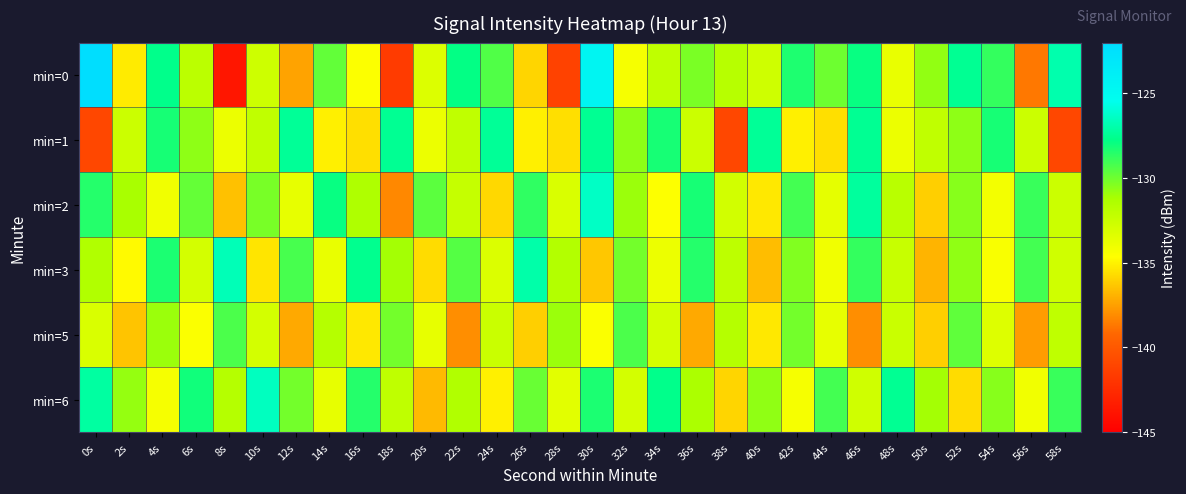

Reading left to right, what are all the values shown in this chart?

min=0: 0s=-122.2	2s=-135.2	4s=-127.7	6s=-131.9	8s=-143.7	10s=-132.6	12s=-137.4	14s=-129.7	16s=-134.5	18s=-141.7	20s=-133.3	22s=-127.8	24s=-129.4	26s=-135.9	28s=-141.3	30s=-124.5	32s=-134.3	34s=-132.1	36s=-130.2	38s=-131.7	40s=-132.7	42s=-128.3	44s=-130.0	46s=-127.9	48s=-133.8	50s=-130.8	52s=-127.5	54s=-128.8	56s=-138.7	58s=-126.9
min=1: 0s=-140.9	2s=-132.6	4s=-128.2	6s=-130.7	8s=-133.9	10s=-132.1	12s=-127.4	14s=-135.1	16s=-135.6	18s=-127.5	20s=-133.9	22s=-132.1	24s=-127.4	26s=-135.1	28s=-135.6	30s=-127.5	32s=-130.7	34s=-128.2	36s=-132.6	38s=-140.9	40s=-127.4	42s=-135.1	44s=-135.6	46s=-127.5	48s=-133.9	50s=-132.1	52s=-130.7	54s=-128.2	56s=-132.6	58s=-140.9
min=2: 0s=-128.5	2s=-131.2	4s=-134.1	6s=-129.8	8s=-136.5	10s=-130.2	12s=-133.7	14s=-127.9	16s=-131.4	18s=-138.2	20s=-129.6	22s=-132.3	24s=-135.8	26s=-128.7	28s=-133.1	30s=-126.4	32s=-130.9	34s=-134.6	36s=-128.2	38s=-132.8	40s=-135.3	42s=-129.1	44s=-133.6	46s=-127.3	48s=-131.8	50s=-136.1	52s=-130.5	54s=-134.2	56s=-128.9	58s=-132.6
min=3: 0s=-131.5	2s=-134.8	4s=-128.3	6s=-132.9	8s=-126.7	10s=-135.4	12s=-129.2	14s=-133.8	16s=-127.6	18s=-131.1	20s=-135.7	22s=-129.5	24s=-133.2	26s=-127.0	28s=-131.6	30s=-136.3	32s=-130.1	34s=-133.9	36s=-128.5	38s=-132.0	40s=-136.6	42s=-130.4	44s=-134.1	46s=-128.8	48s=-132.4	50s=-136.9	52s=-130.7	54s=-134.4	56s=-129.1	58s=-132.7
min=5: 0s=-133.1	2s=-136.4	4s=-130.9	6s=-134.5	8s=-129.3	10s=-132.9	12s=-137.2	14s=-131.7	16s=-135.3	18s=-130.1	20s=-133.7	22s=-138.0	24s=-132.5	26s=-136.1	28s=-130.9	30s=-134.5	32s=-129.3	34s=-132.9	36s=-137.2	38s=-131.7	40s=-135.3	42s=-130.1	44s=-133.7	46s=-138.0	48s=-132.5	50s=-136.1	52s=-129.7	54s=-133.3	56s=-137.6	58s=-132.1
min=6: 0s=-127.2	2s=-130.8	4s=-134.3	6s=-128.1	8s=-131.7	10s=-126.5	12s=-130.1	14s=-133.7	16s=-128.5	18s=-132.1	20s=-136.7	22s=-131.5	24s=-135.1	26s=-129.9	28s=-133.5	30s=-128.3	32s=-132.9	34s=-127.7	36s=-131.3	38s=-135.9	40s=-130.7	42s=-134.3	44s=-129.1	46s=-132.7	48s=-127.5	50s=-131.1	52s=-135.7	54s=-130.5	56s=-134.1	58s=-128.9